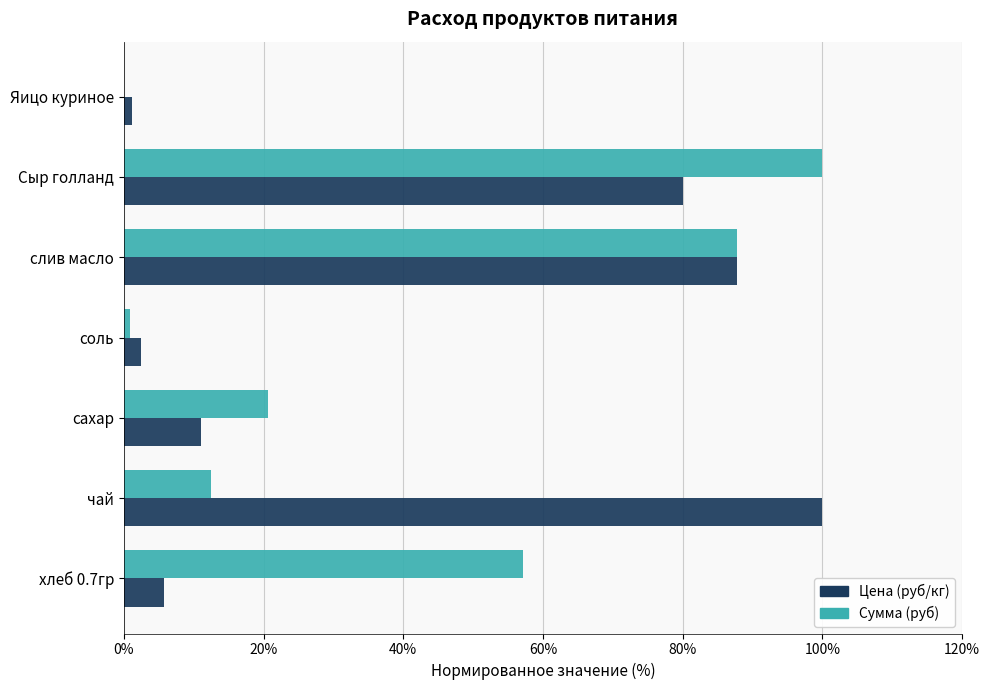

The value of Сумма (руб) at чай is 6.3. True or false?

False